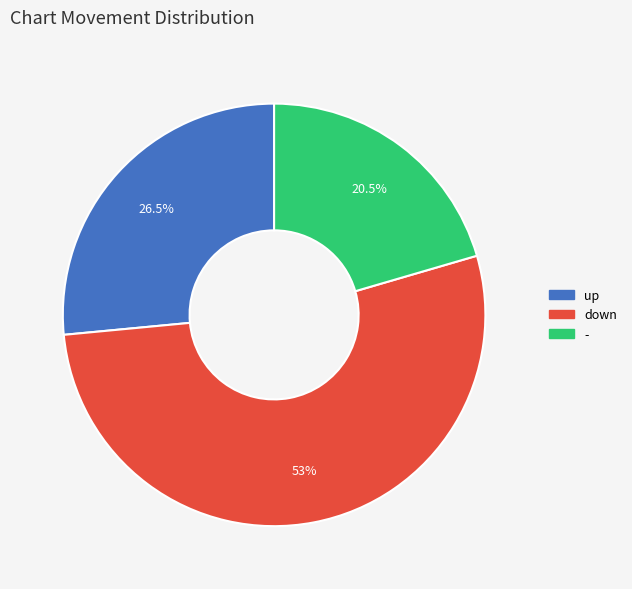

Rank the categories by value from lowest to highest.

-, up, down